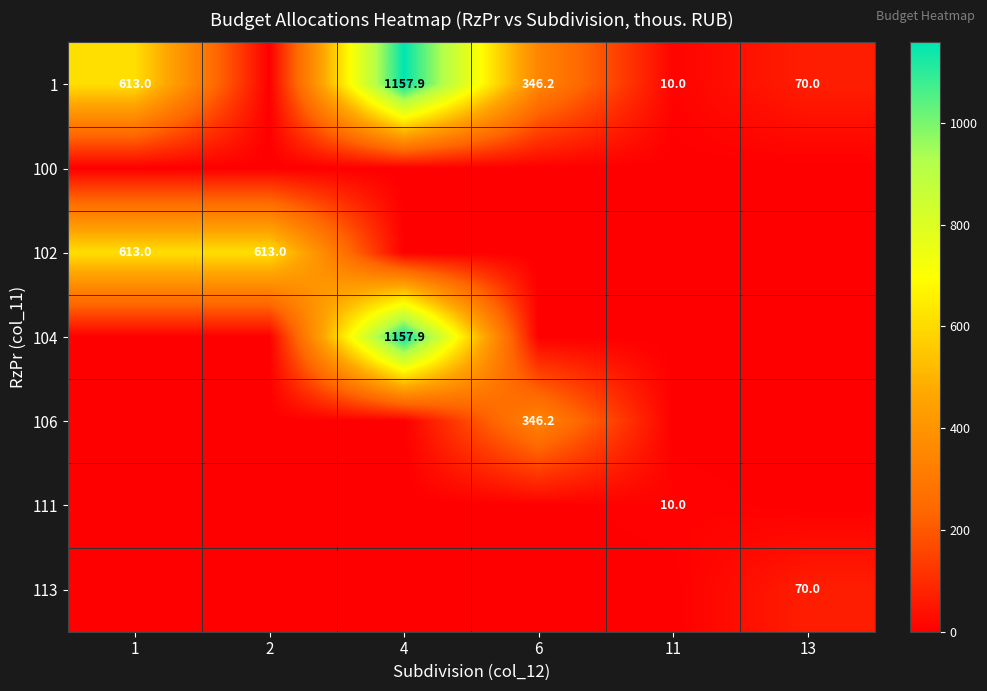

What is the difference between the 1 values at 11 and 13?

60.0